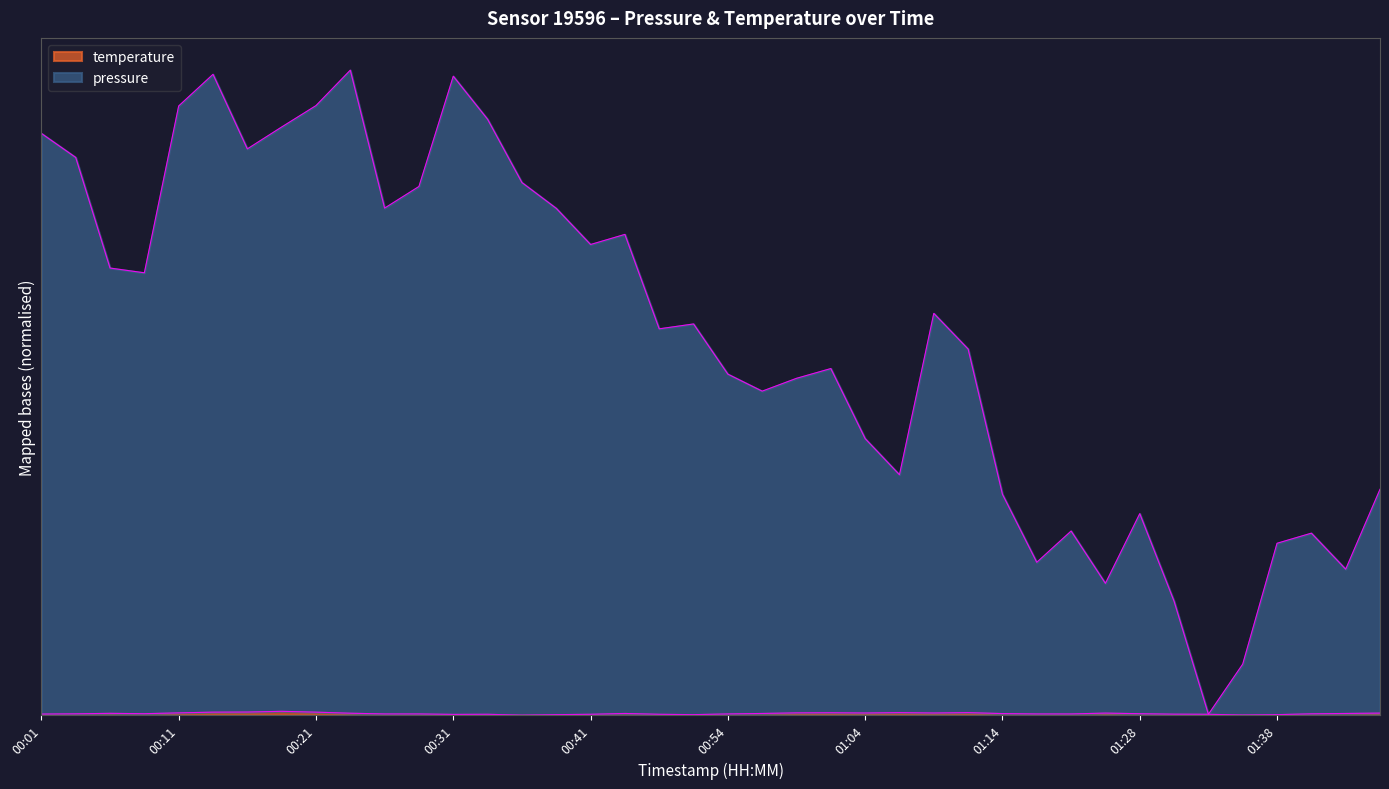

How many data points does each series have?

40